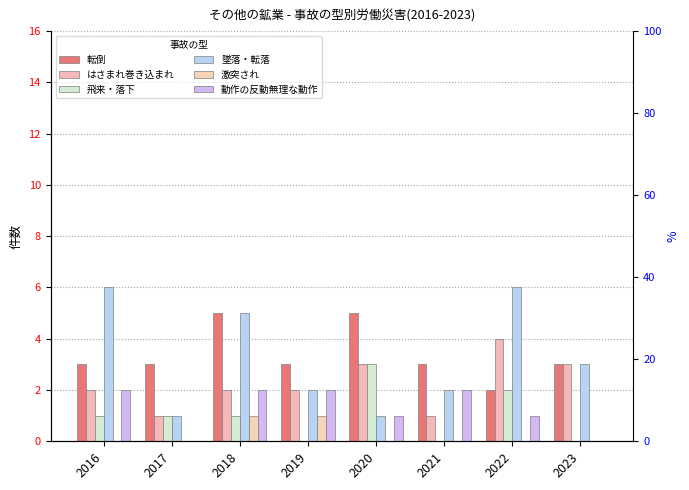

What is the sum of all 墜落・転落 values?

26